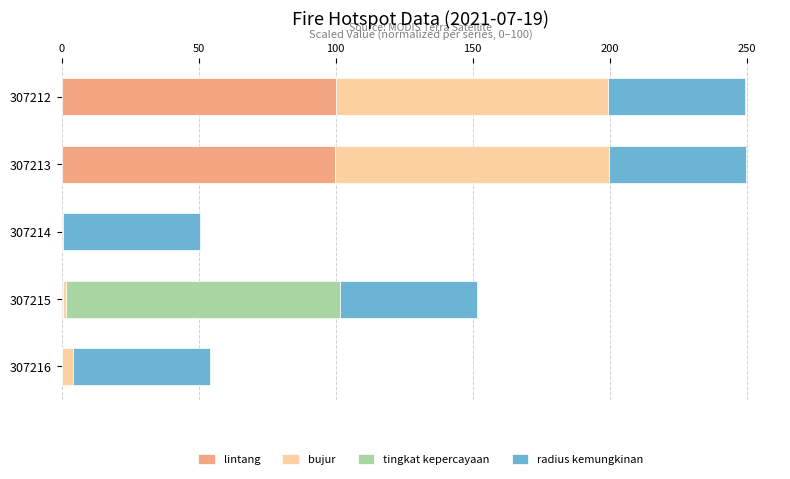

What is the total value across all series at 307213?

249.6